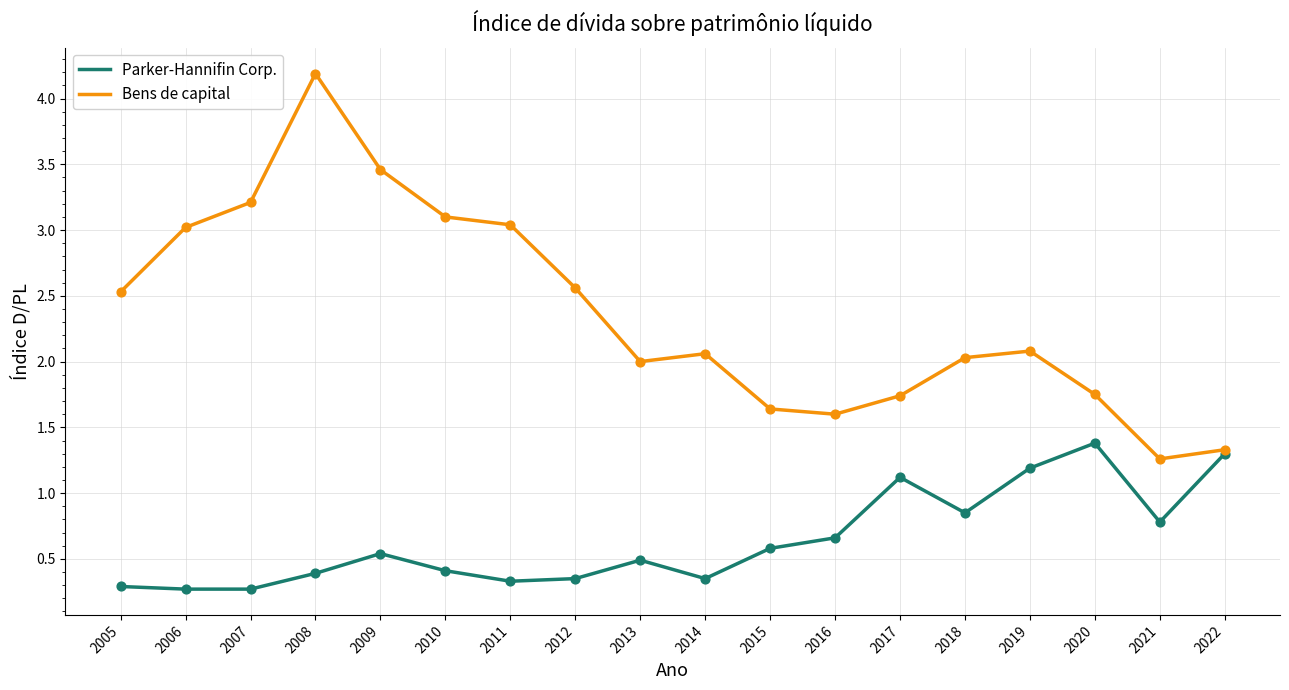

Which series has the largest total across all categories?

Bens de capital